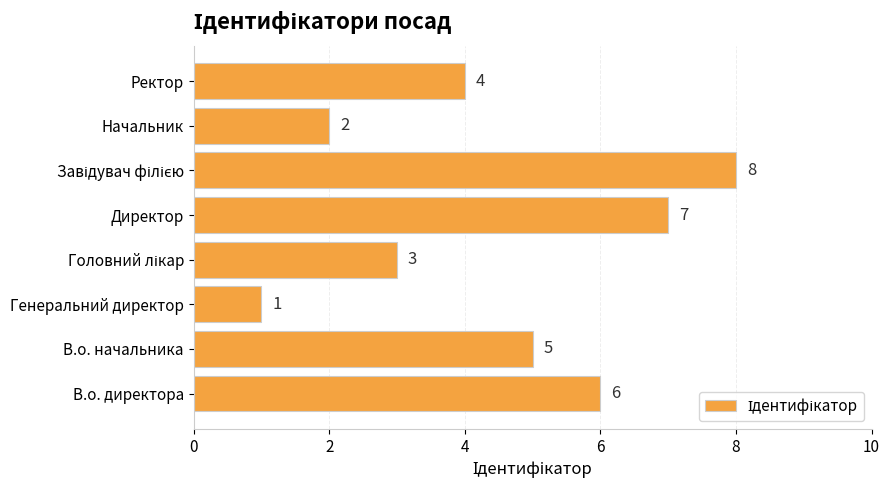

What is the change in value from Директор to Начальник?

-5